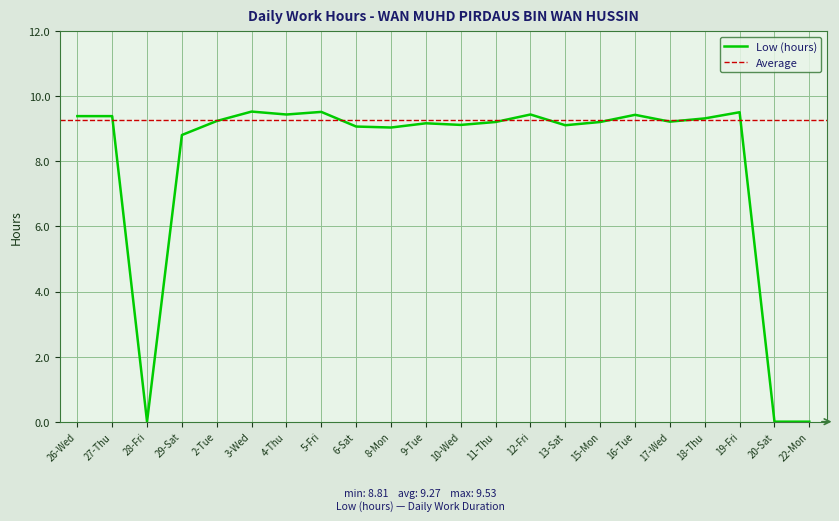

The value of Low (hours) at 10-Wed is 12.2. True or false?

False